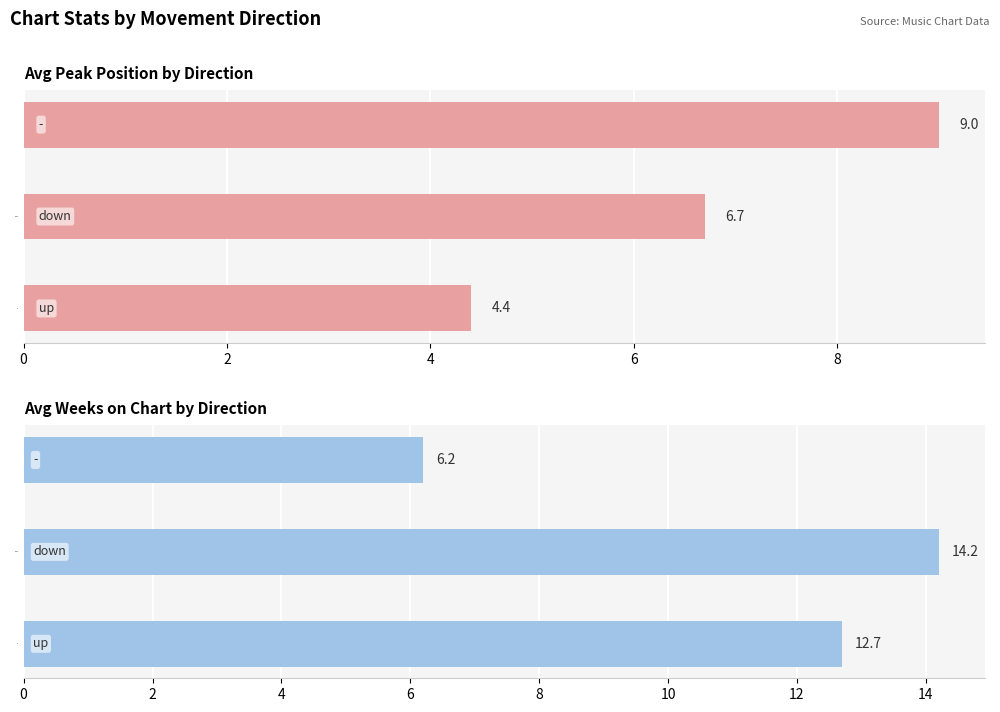

How many series are shown in this chart?

2